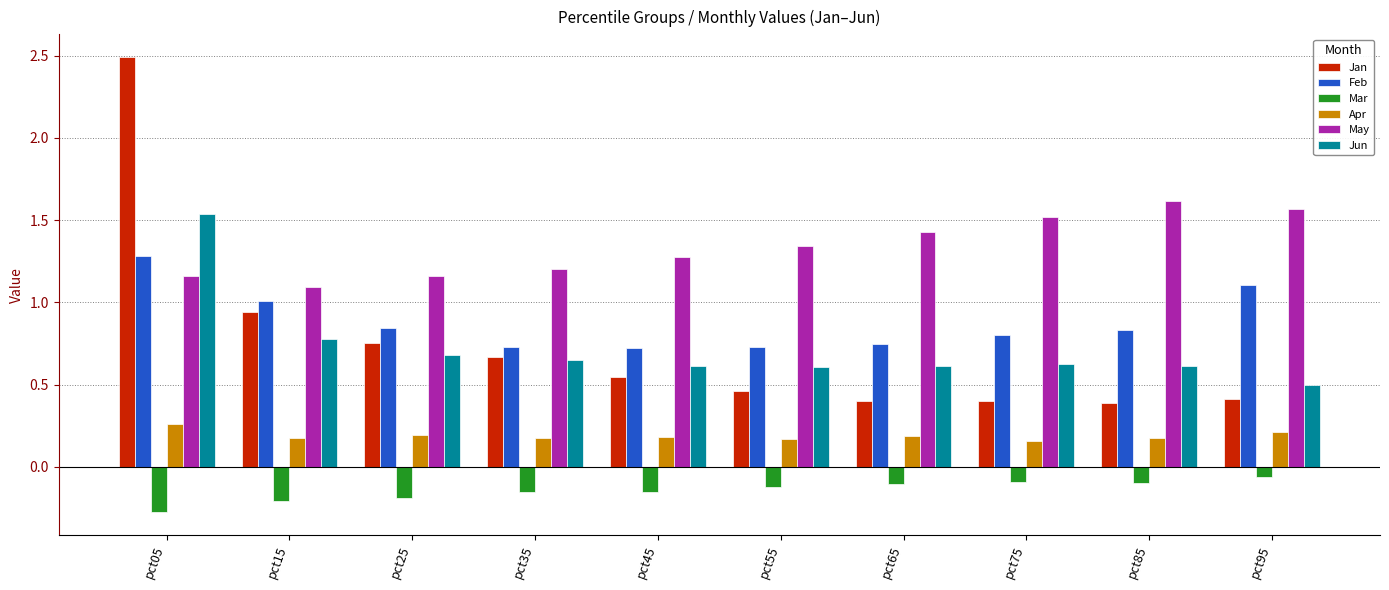

How many data points does each series have?

10